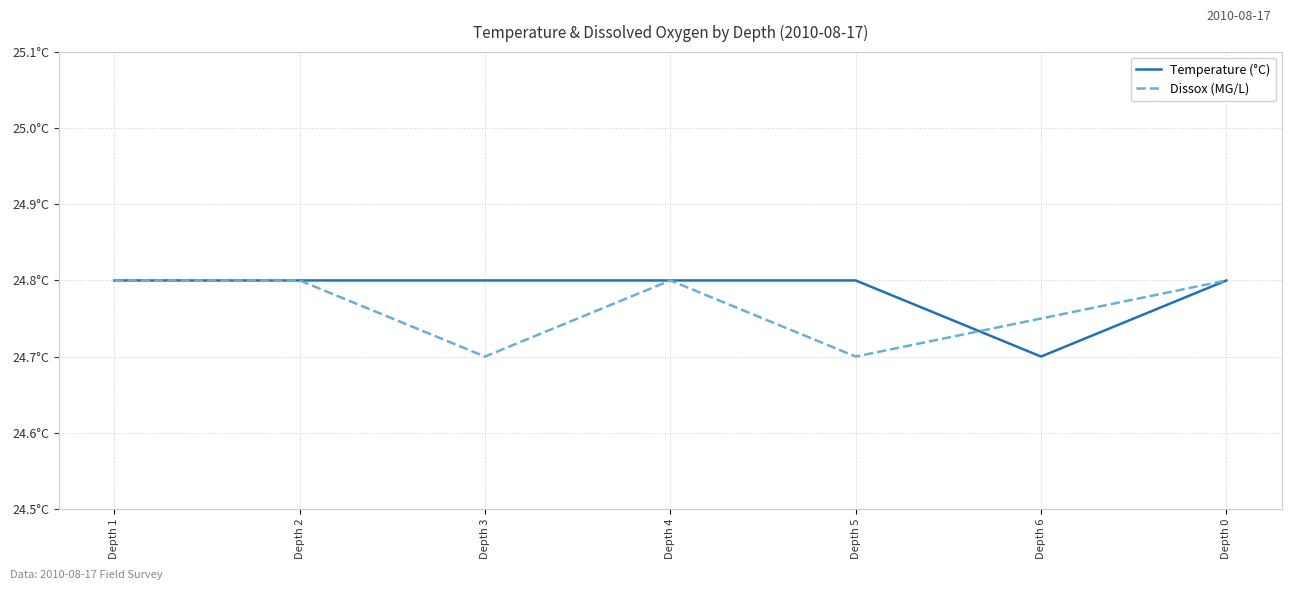

What is the difference between the Dissox (MG/L) values at Depth 5 and Depth 6?

0.1